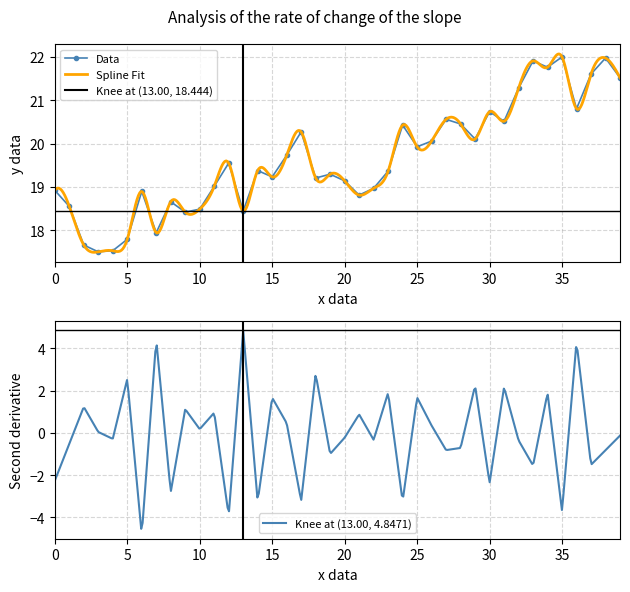

True or false: the data has more than 2 interior local peaks.

True